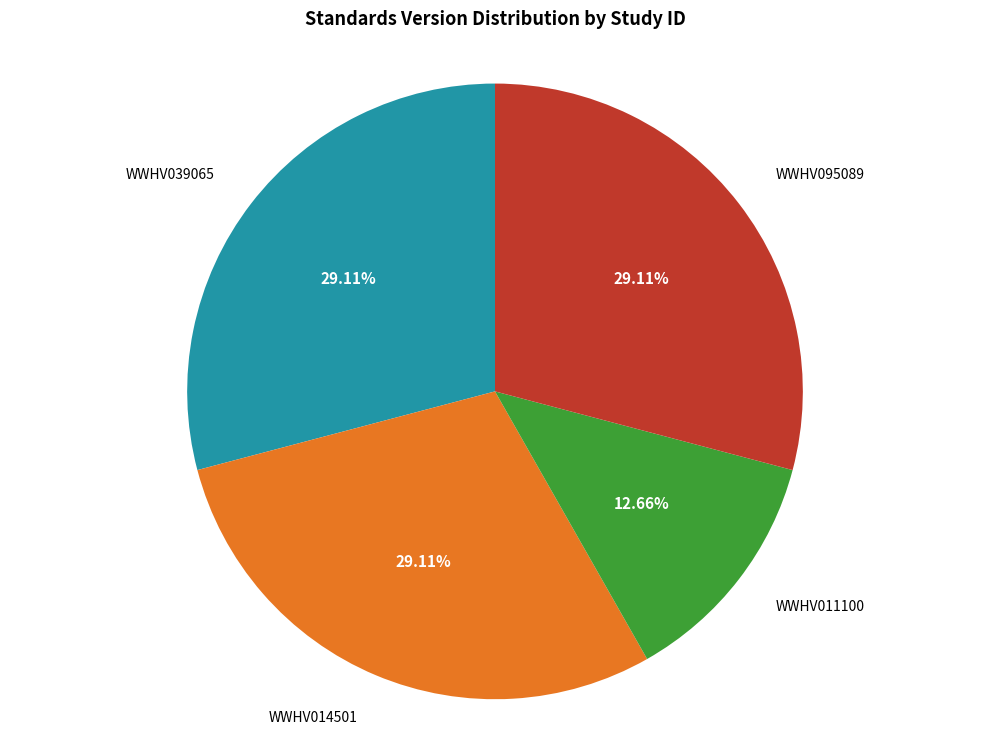

To the nearest percent, what is the difference between the largest and smallest slice percentages?

16%